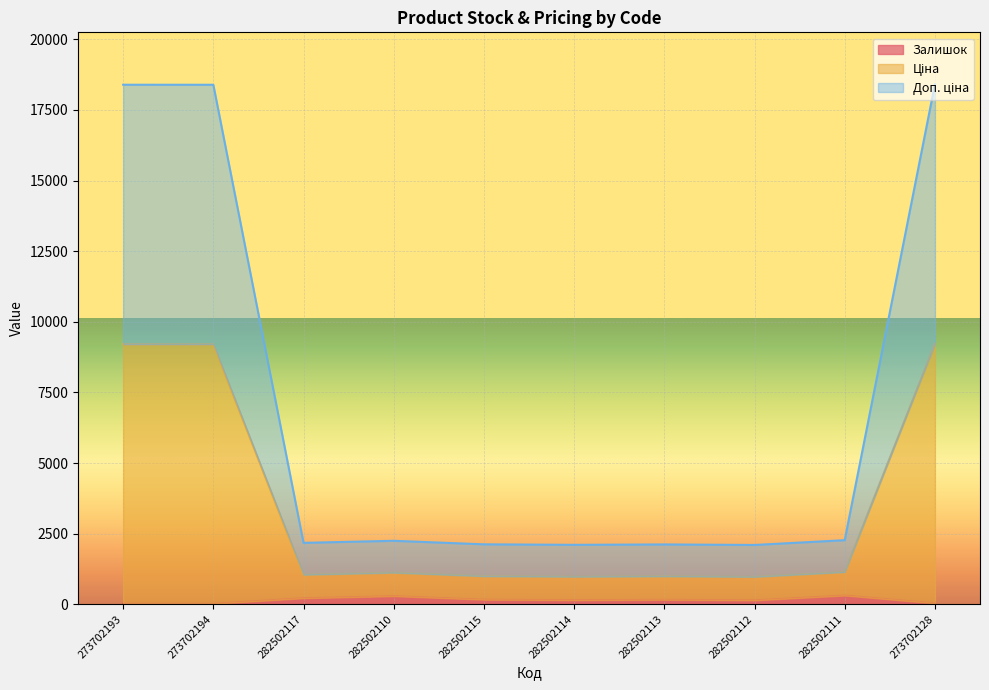

Is it true that Залишок equals 310.0 at 282502111?

True